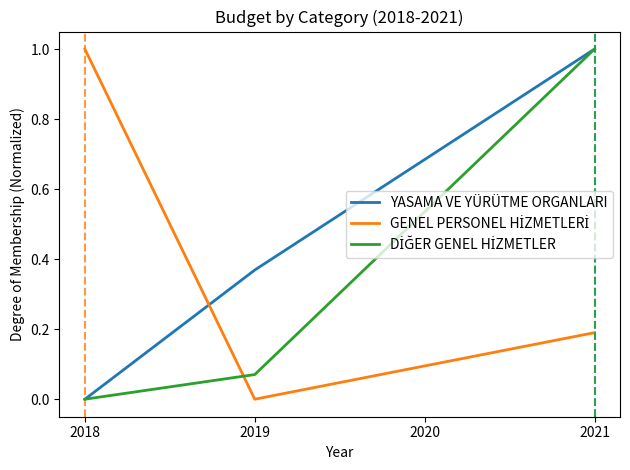

Which series has the largest total across all categories?

YASAMA VE YÜRÜTME ORGANLARI